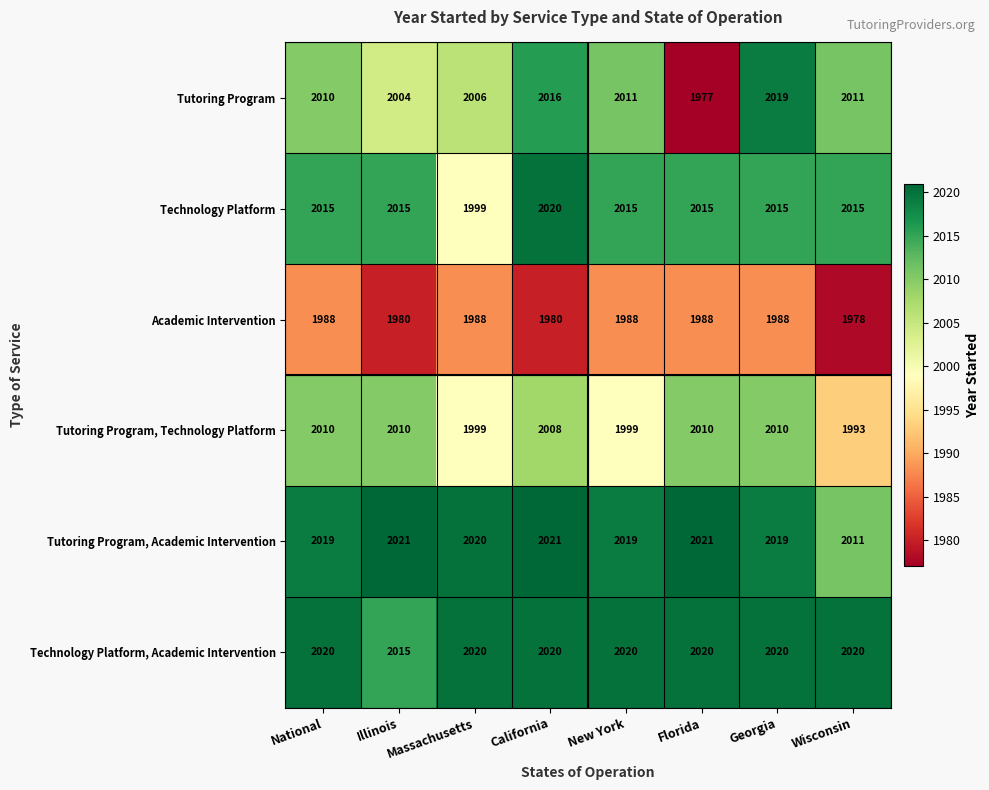

What value does the Tutoring Program, Technology Platform series have at Massachusetts?

1999